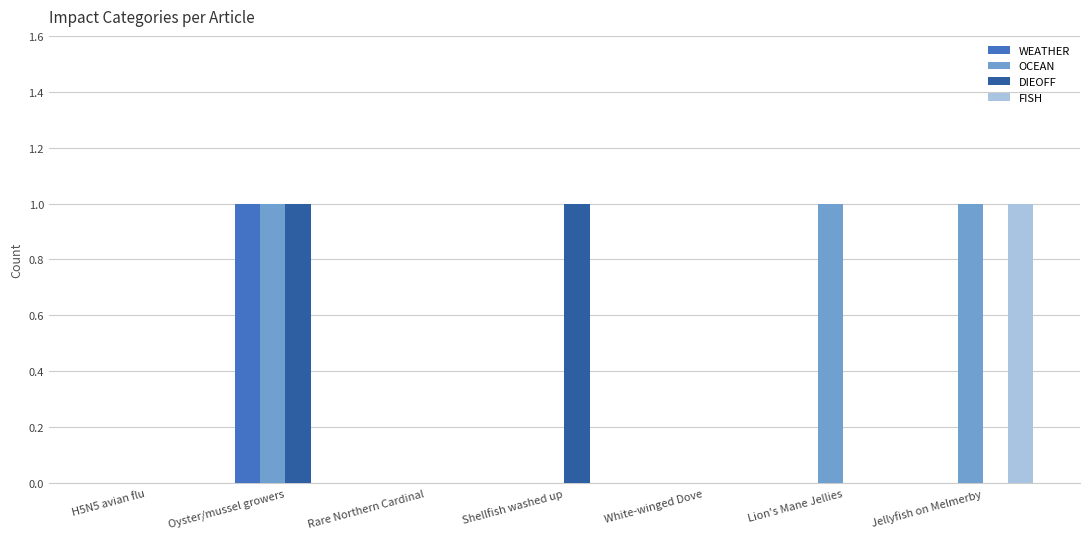

How many series are shown in this chart?

4